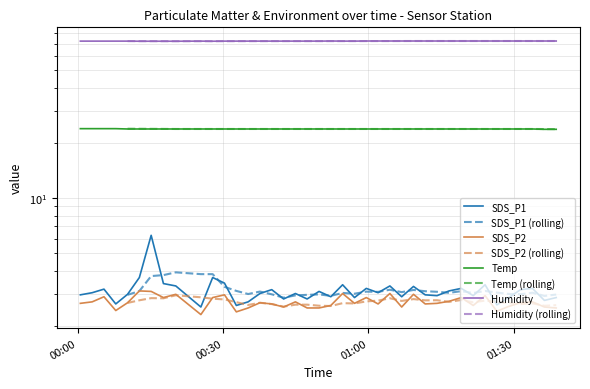

What is the lowest value of the SDS_P1 series?

2.5